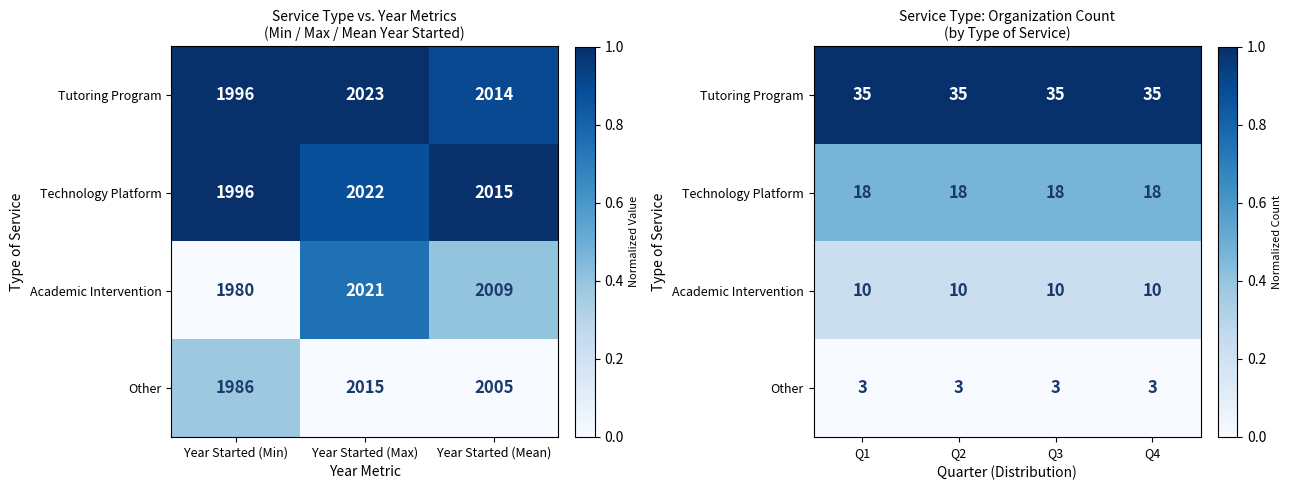

True or false: Academic Intervention has a value of 0.1 at Q3.

False